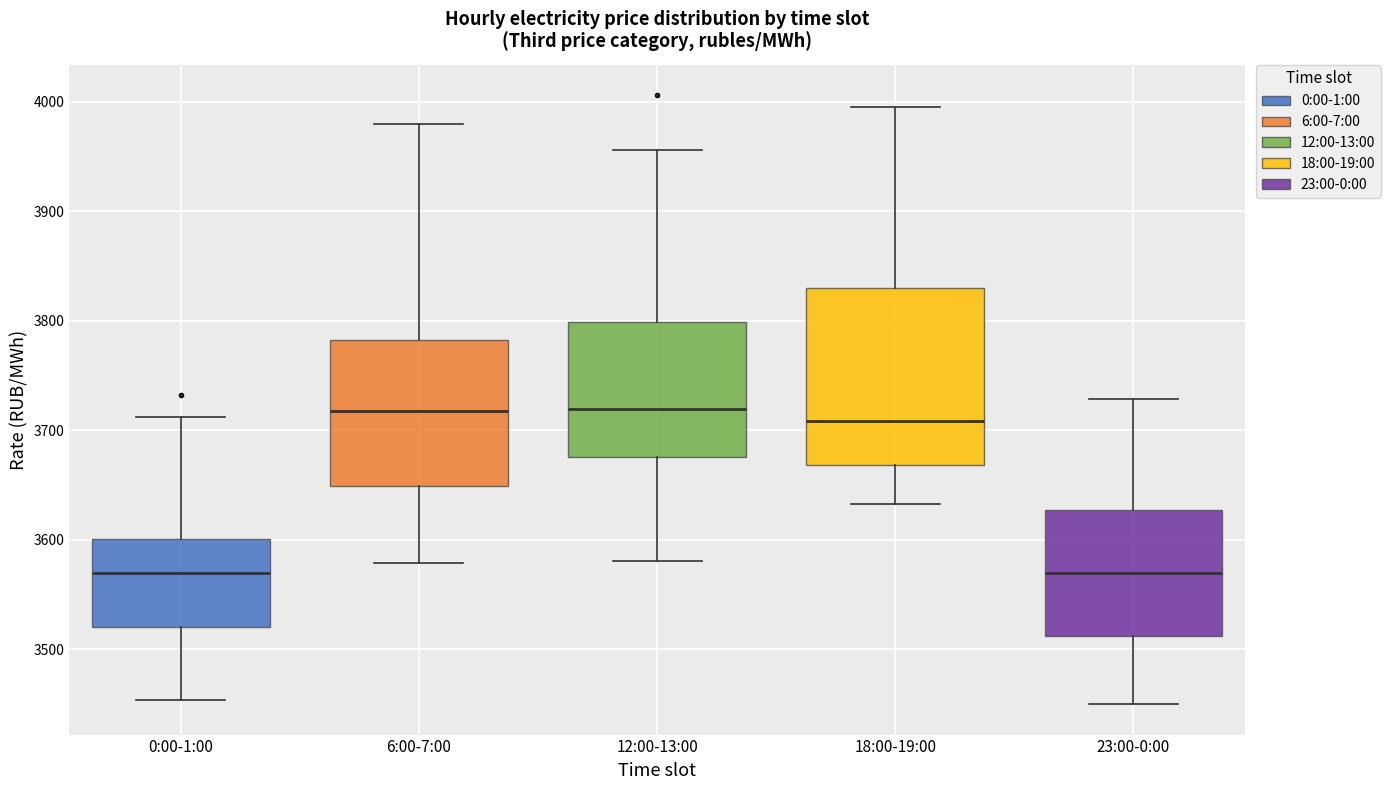

Comparing the boxes themselves (not the whiskers), which one is the tallest?

18:00-19:00